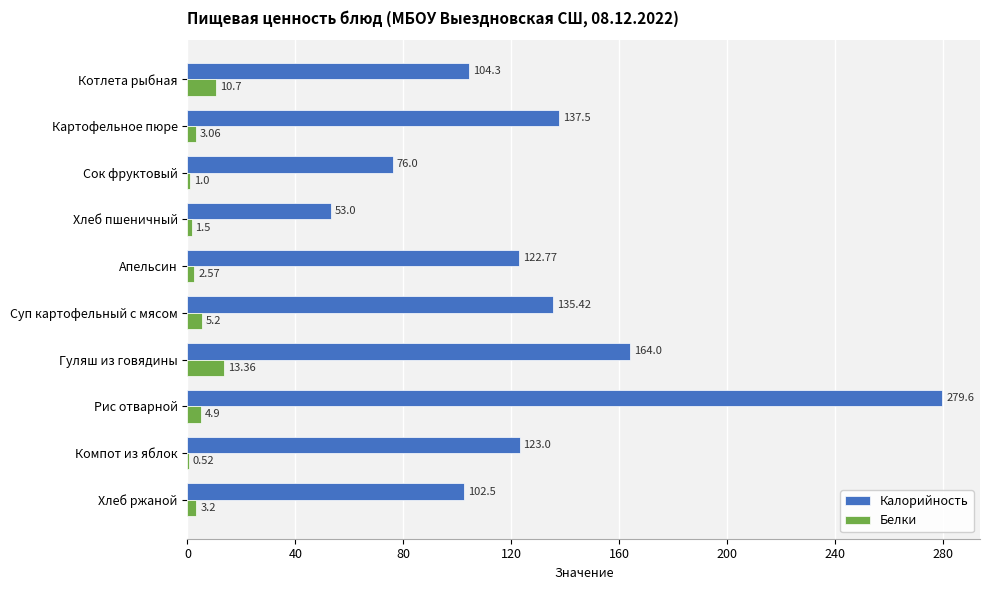

What are all the series names shown in the legend?

Калорийность, Белки